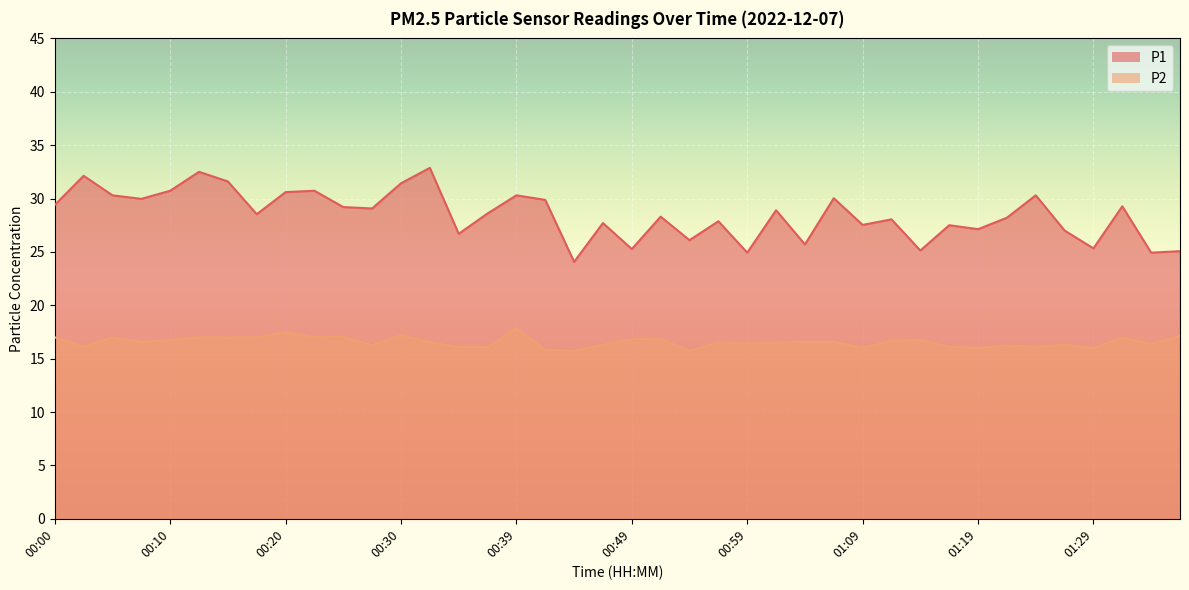

True or false: P1 has a value of 17.4 at 00:47.

False